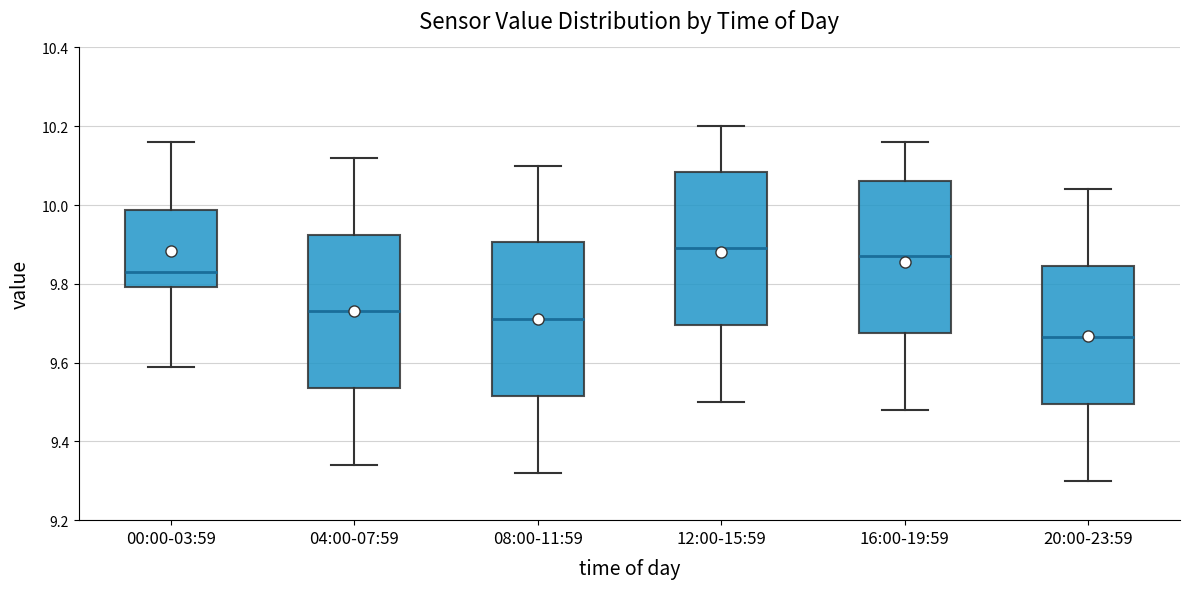

Where does the lower whisker of the box for 12:00-15:59 end on the y-axis? The values are not printed on the chart, so give them approximately, as read against the axis.

9.50